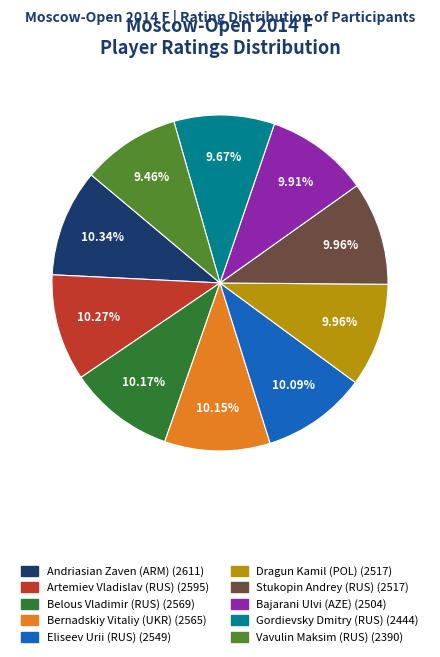

What is the ratio of the value at Gordievsky Dmitry (RUS) to the value at Andriasian Zaven (ARM)?

0.9